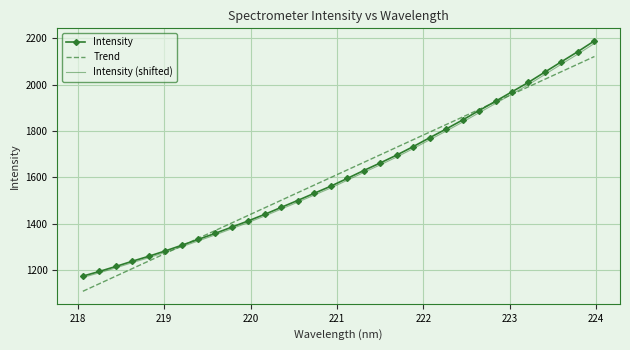

True or false: Intensity and Trend intersect in this chart.

True